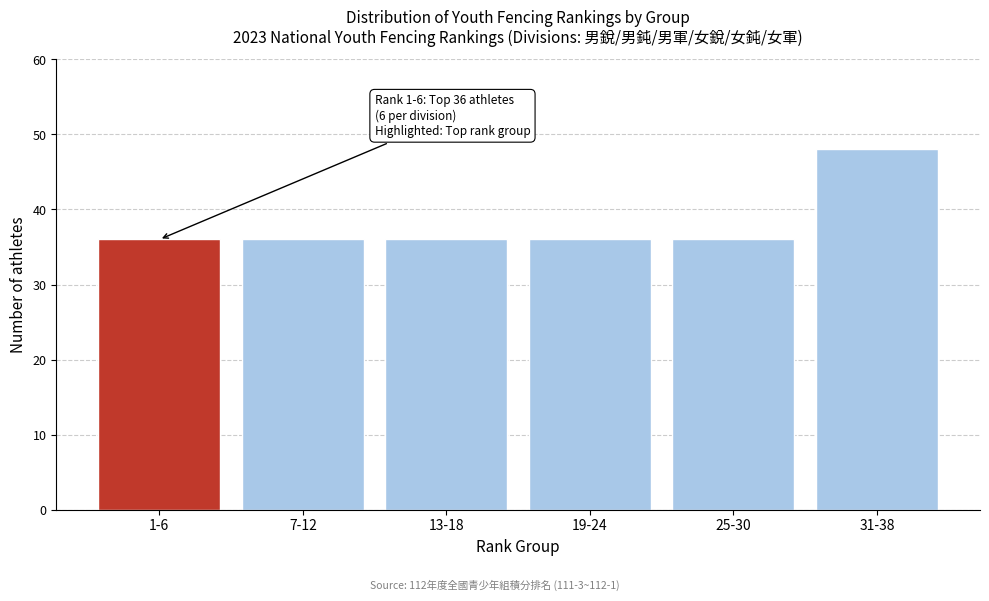

Reading left to right, list all the values displayed in this chart.

1-6=36	7-12=36	13-18=36	19-24=36	25-30=36	31-38=48